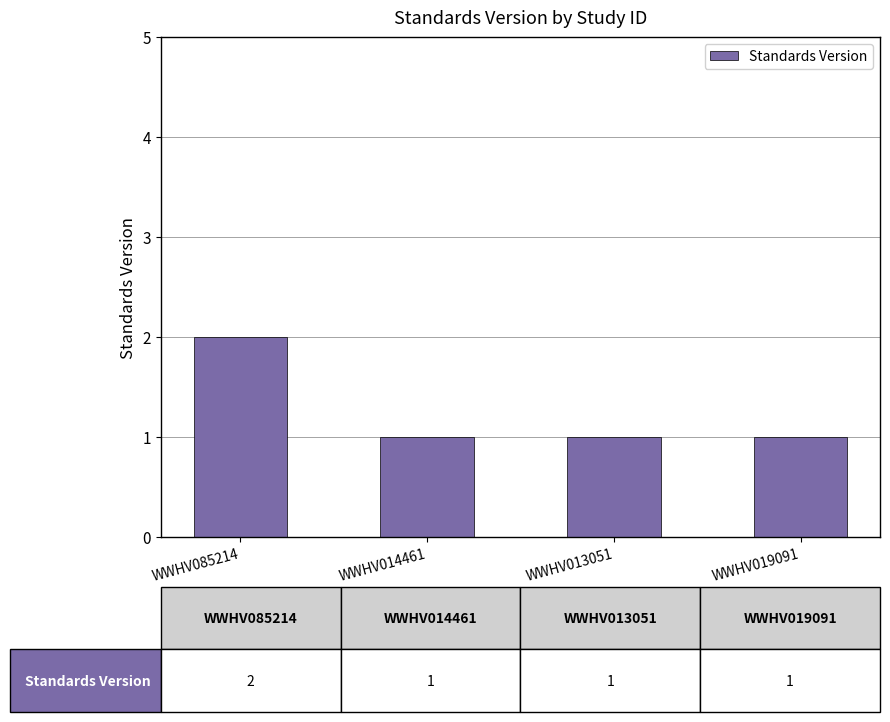

What is the difference between the maximum and second lowest values?

1